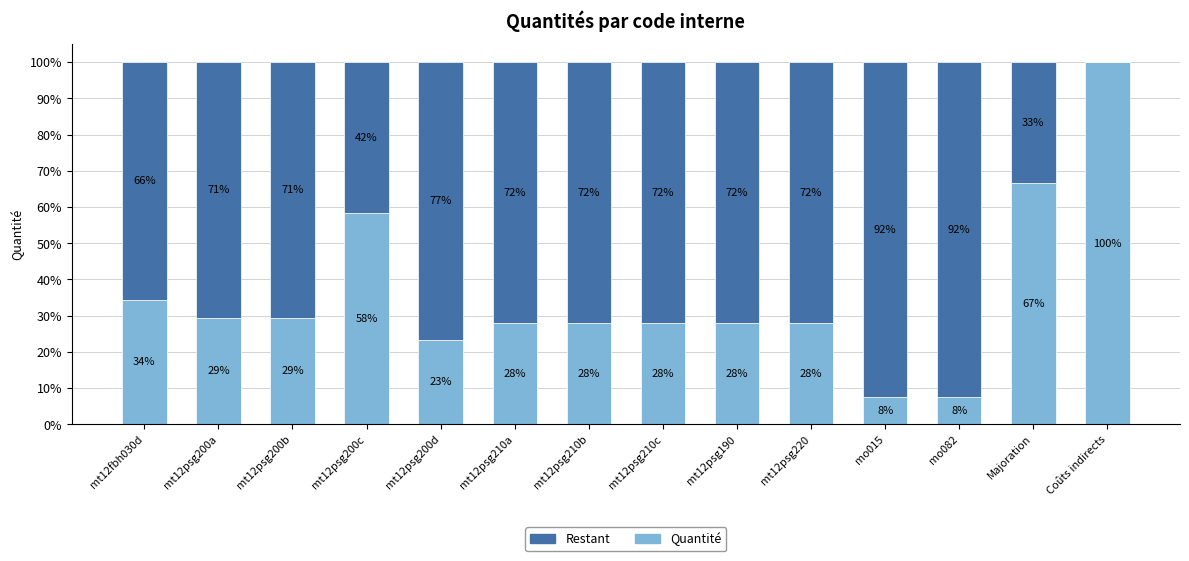

What is the label of the 8th bar from the left?

mt12psg210c